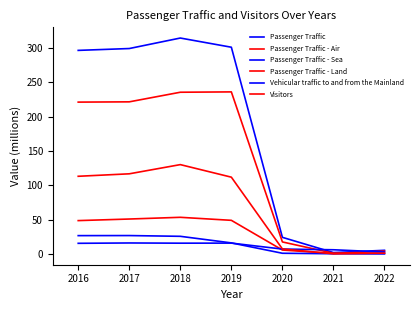

How many lines are shown in the chart?

6